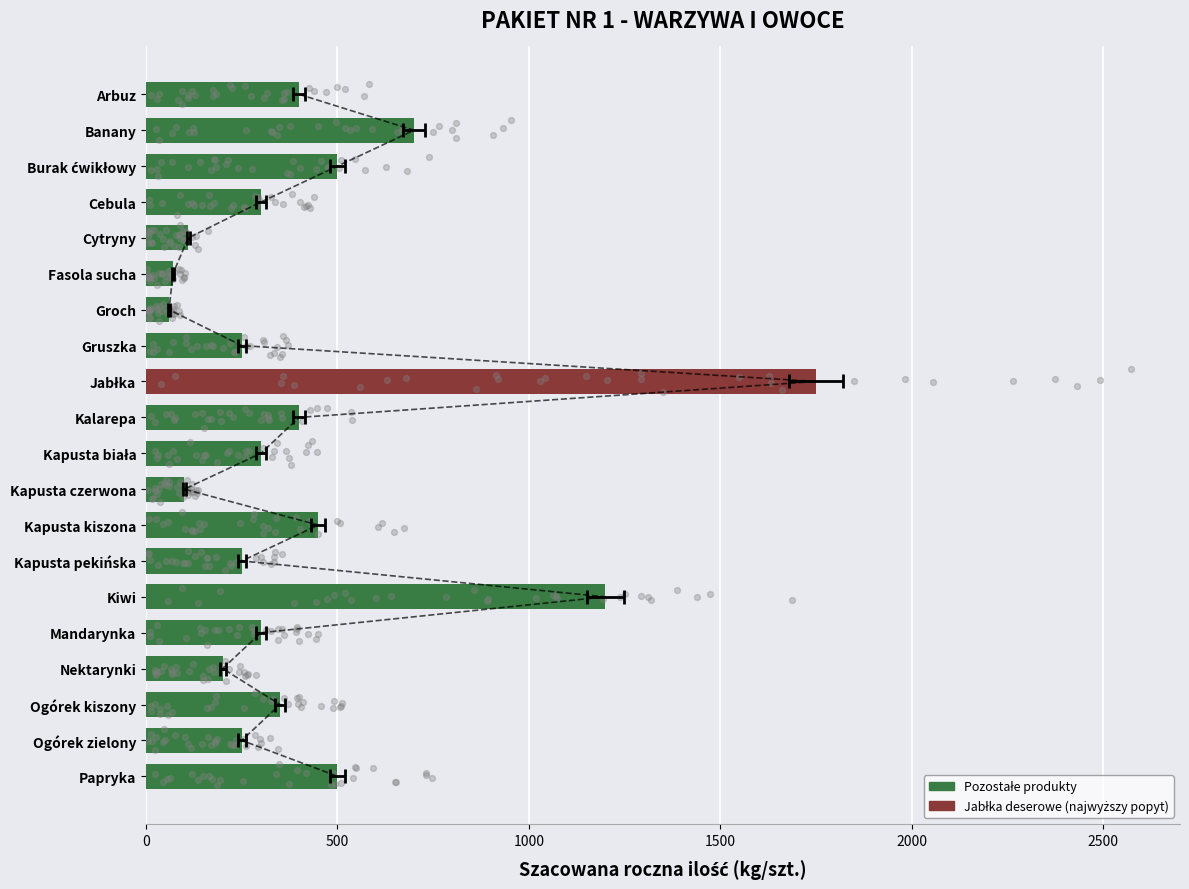

What is the ratio of the value at Arbuz to the value at Kalarepa?

1.0